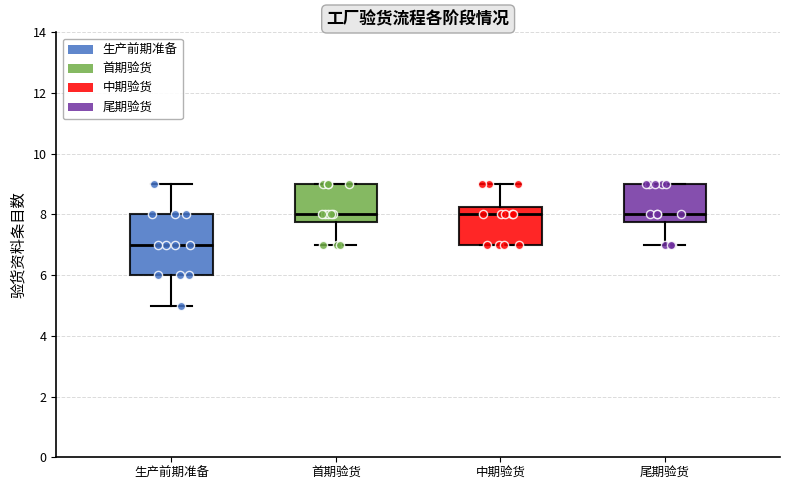

Where does the median line of the box for 首期验货 sit on the y-axis? The values are not printed on the chart, so give them approximately, as read against the axis.

8.0